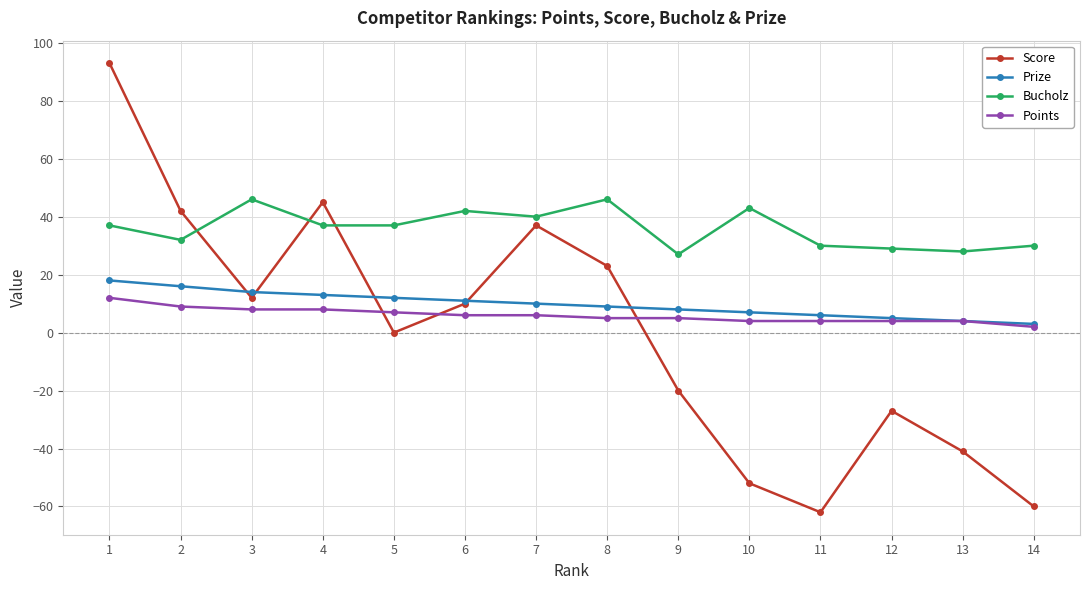

How many series are shown in this chart?

4